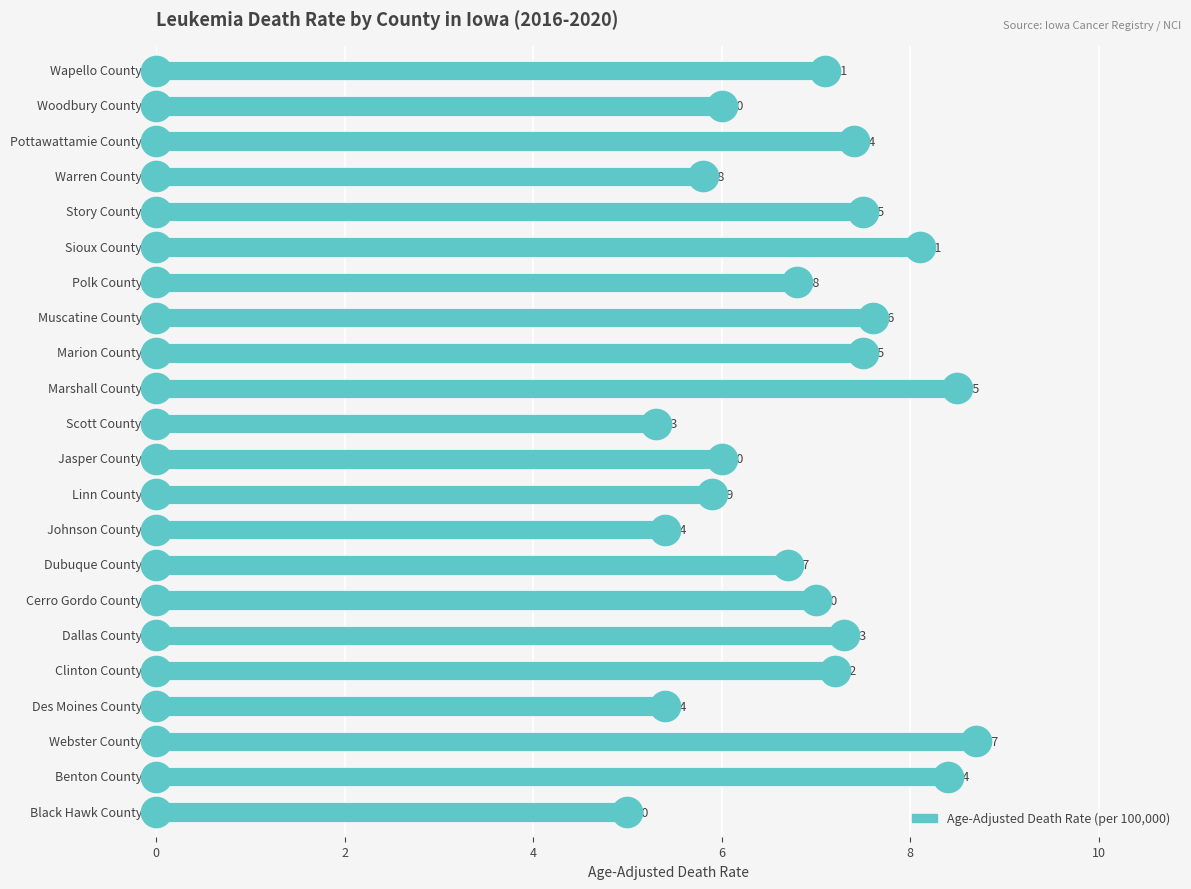

How many bars are there in total?

22